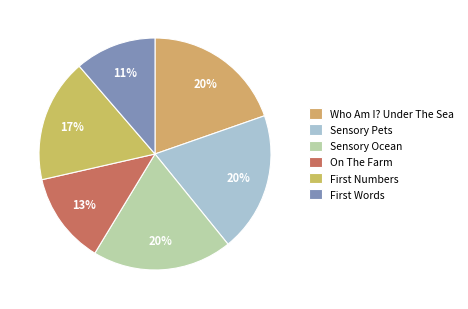

To the nearest percent, what percentage of the pie is On The Farm?

13%